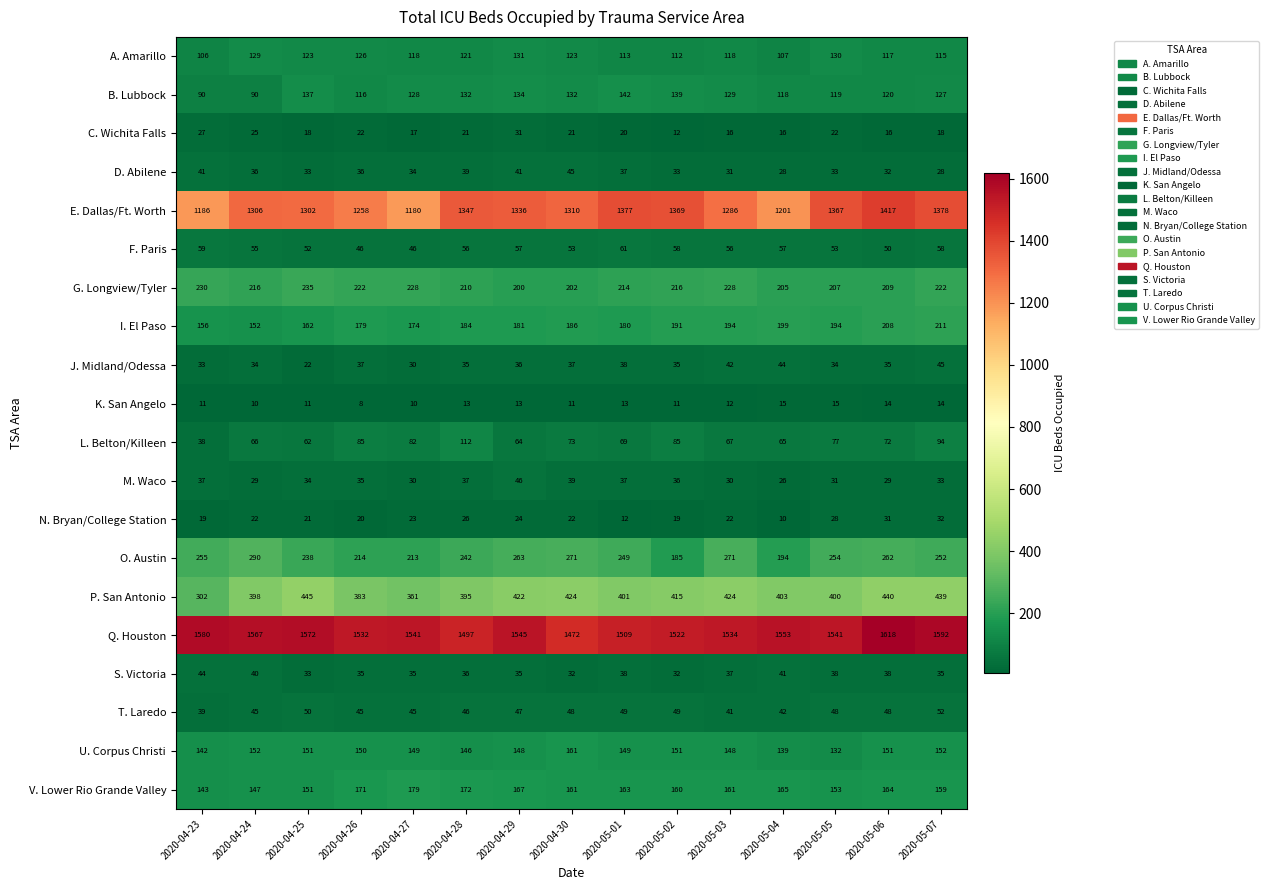

What is the sum of the U. Corpus Christi values at 2020-05-01 and 2020-05-05?

281